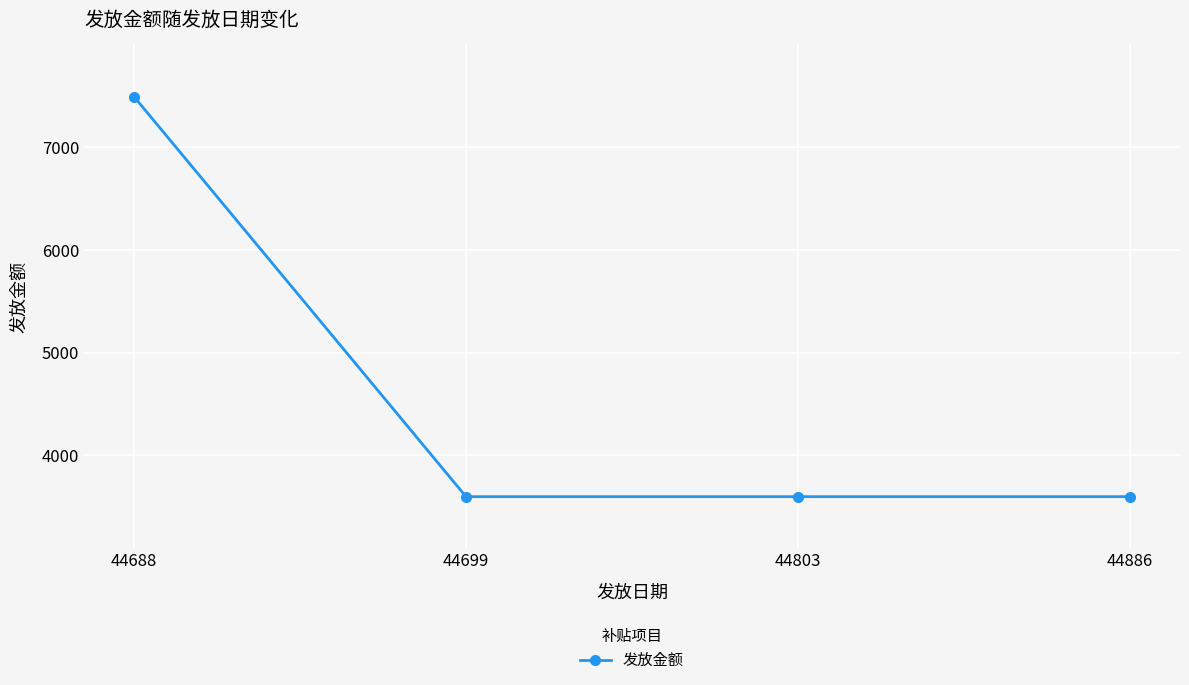

How many categories are shown in the chart?

4